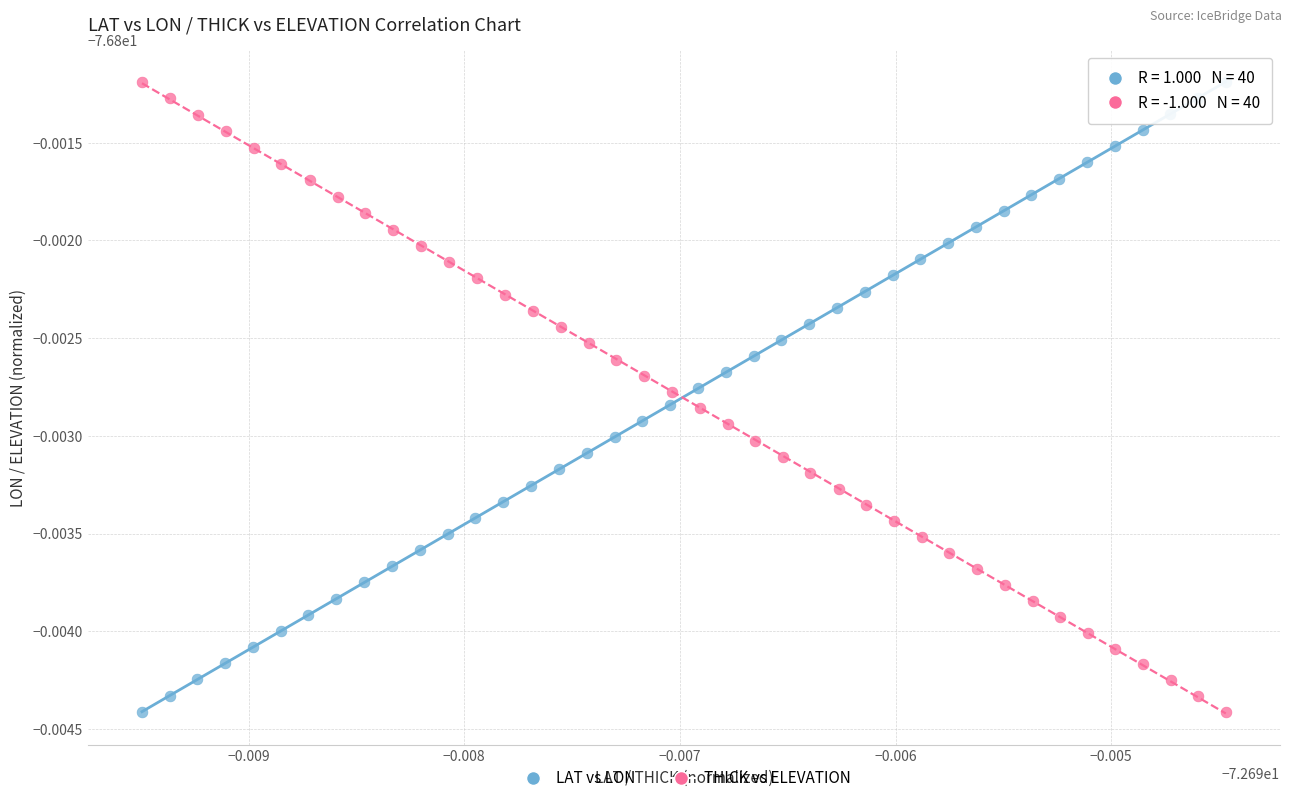

What are all the series names shown in the legend?

LAT vs LON, THICK vs ELEVATION